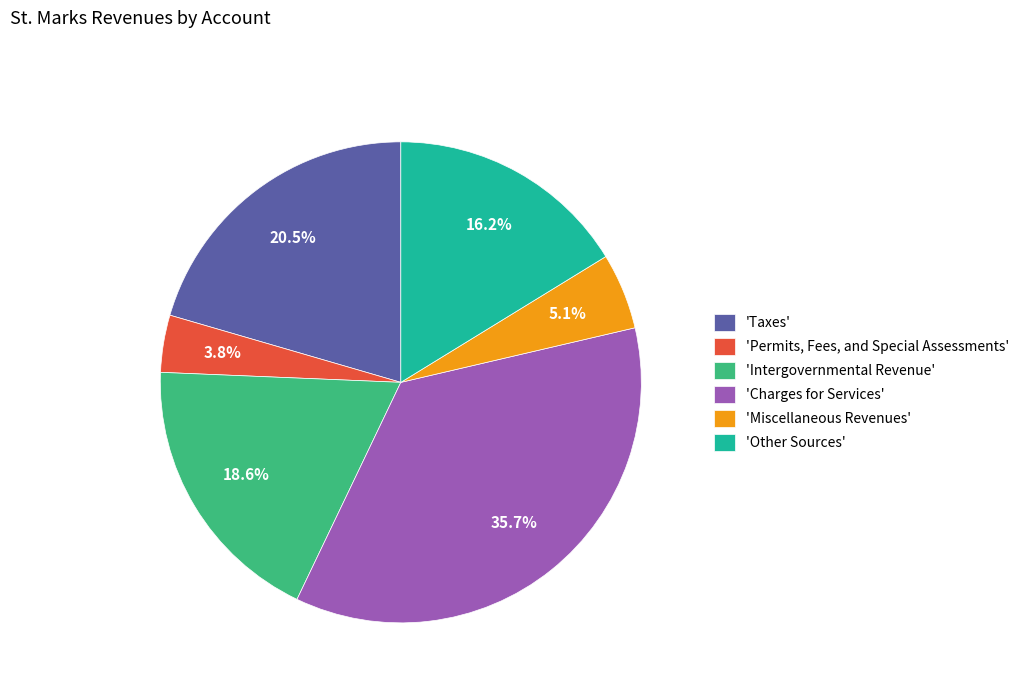

Rank the categories by value from lowest to highest.

'Permits, Fees, and Special Assessments', 'Miscellaneous Revenues', 'Other Sources', 'Intergovernmental Revenue', 'Taxes', 'Charges for Services'